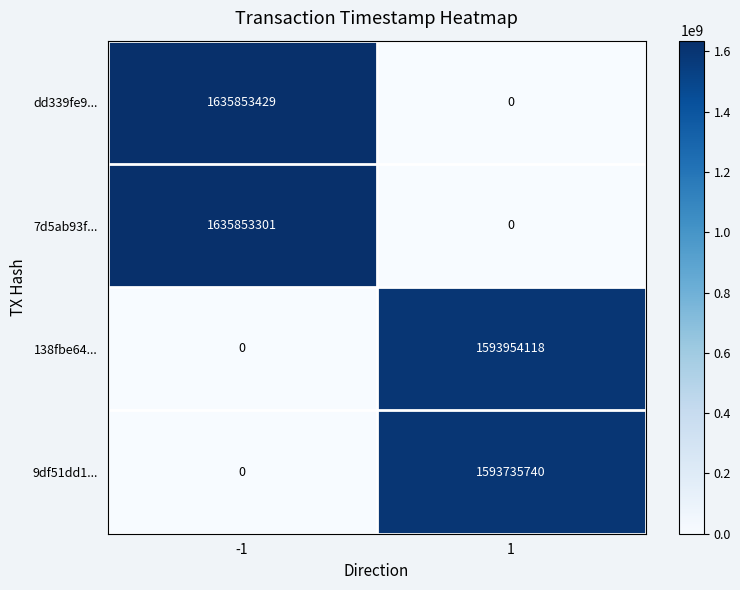

The 9df51dd1... series shows 555428816 at -1. True or false?

False